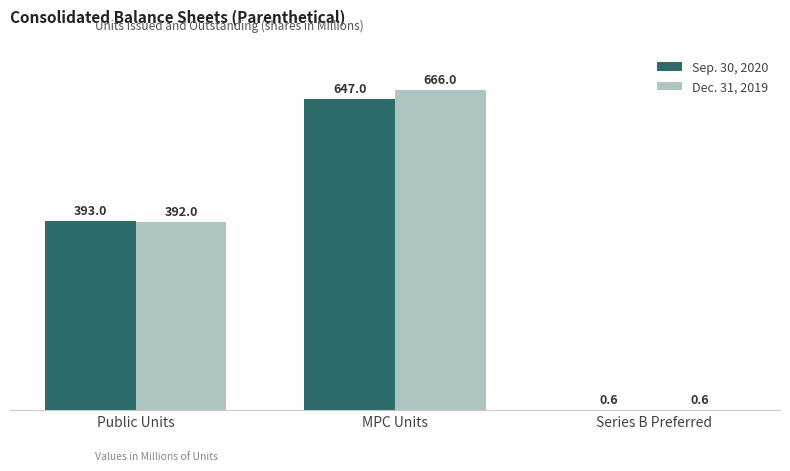

Which series has the largest range (max minus min)?

Dec. 31, 2019